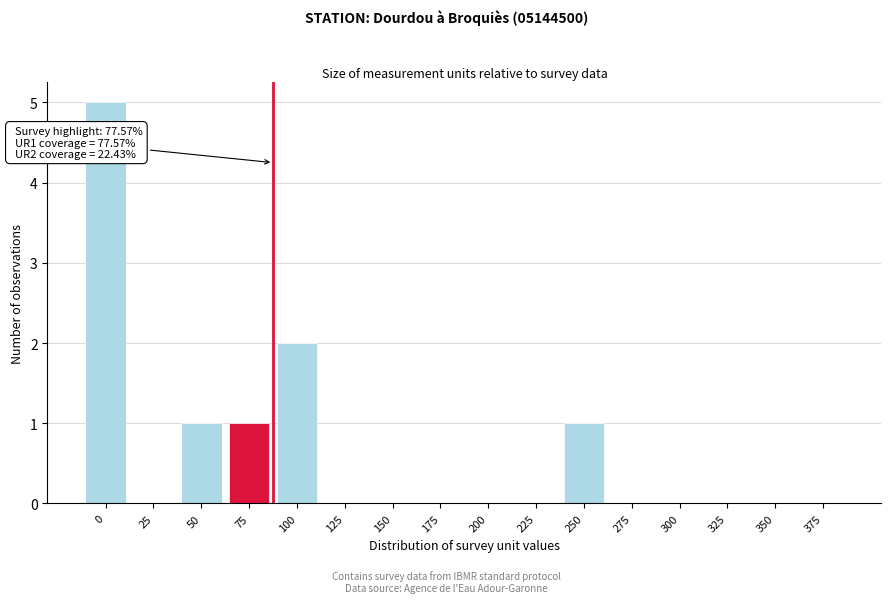

Reading left to right, list all the values displayed in this chart.

0=5	25=0	50=1	75=1	100=2	125=0	150=0	175=0	200=0	225=0	250=1	275=0	300=0	325=0	350=0	375=0